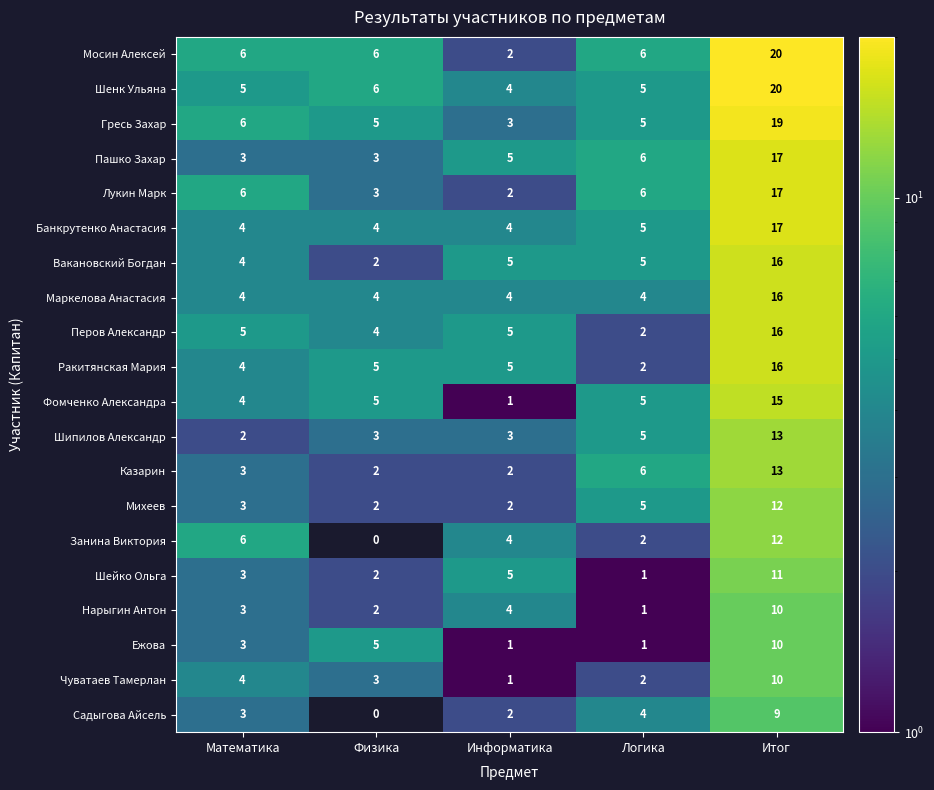

Is it true that Шипилов Александр equals 13 at Итог?

True